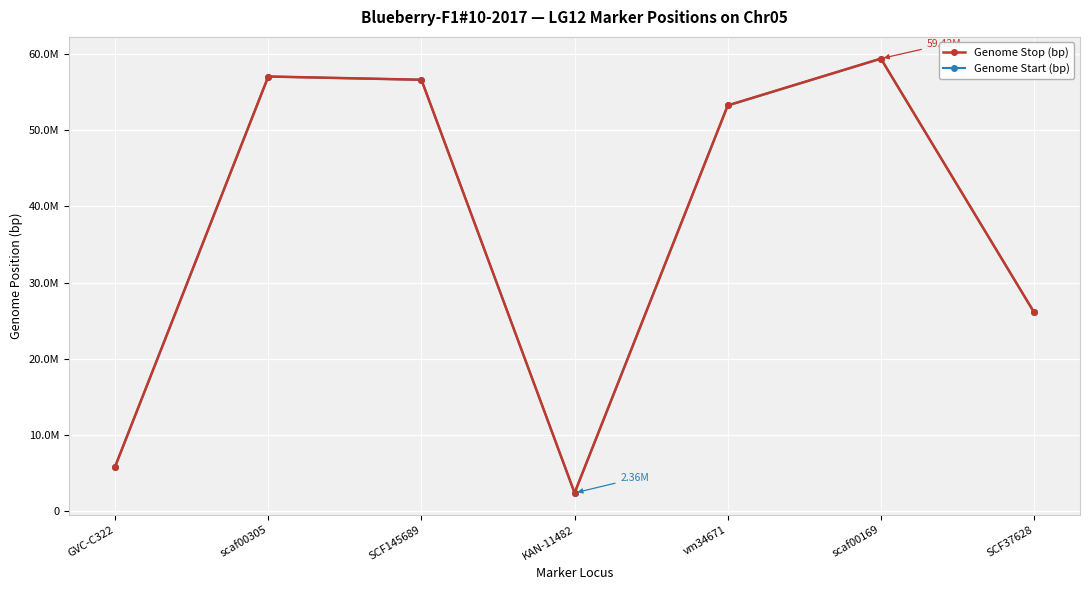

What is the value of the Genome Stop (bp) point at the 3rd from the left?

56643176